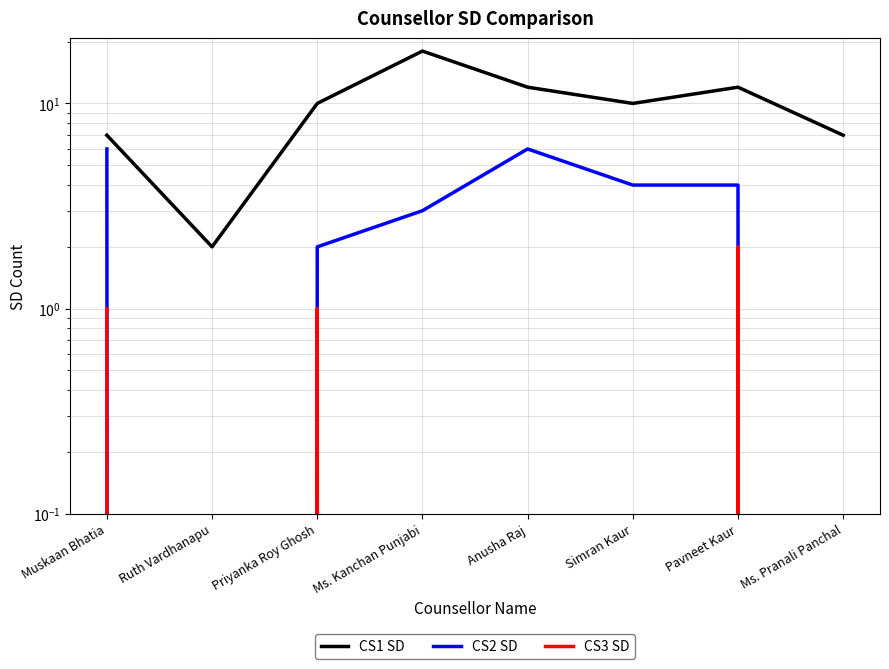

Reading right to left, extract all data points from this chart.

CS1 SD: Ms. Pranali Panchal=7	Pavneet Kaur=12	Simran Kaur=10	Anusha Raj=12	Ms. Kanchan Punjabi=18	Priyanka Roy Ghosh=10	Ruth Vardhanapu=2	Muskaan Bhatia=7
CS2 SD: Ms. Pranali Panchal=0	Pavneet Kaur=4	Simran Kaur=4	Anusha Raj=6	Ms. Kanchan Punjabi=3	Priyanka Roy Ghosh=2	Ruth Vardhanapu=0	Muskaan Bhatia=6
CS3 SD: Ms. Pranali Panchal=0	Pavneet Kaur=2	Simran Kaur=0	Anusha Raj=0	Ms. Kanchan Punjabi=0	Priyanka Roy Ghosh=1	Ruth Vardhanapu=0	Muskaan Bhatia=1